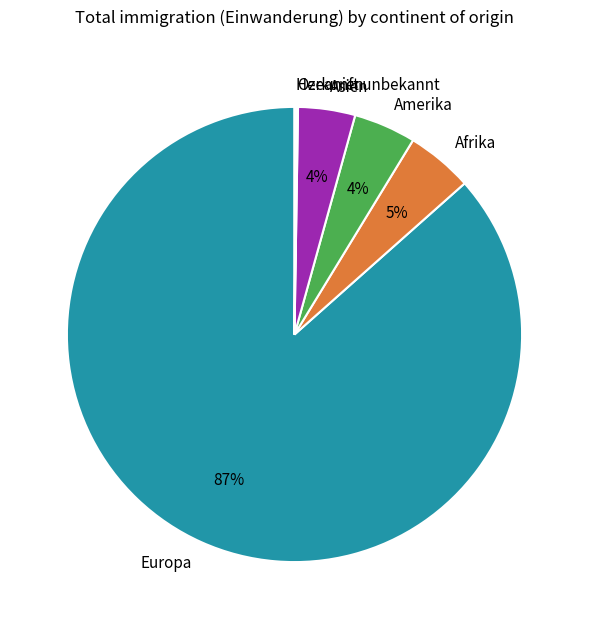

Which category accounts for the majority?

Europa